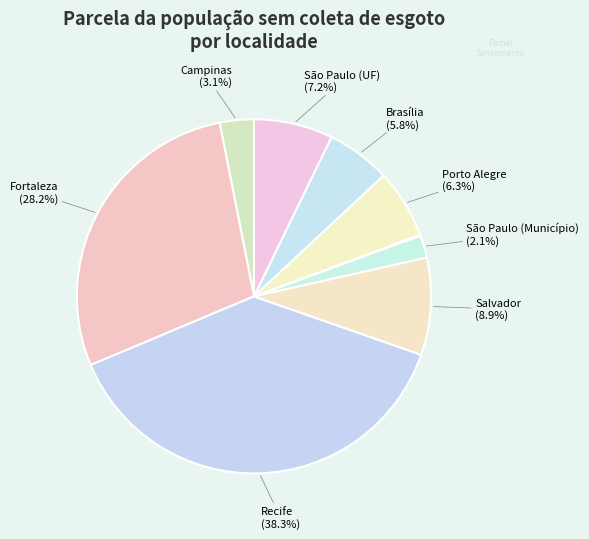

To the nearest percent, what is the difference between the largest and smallest slice percentages?

38%